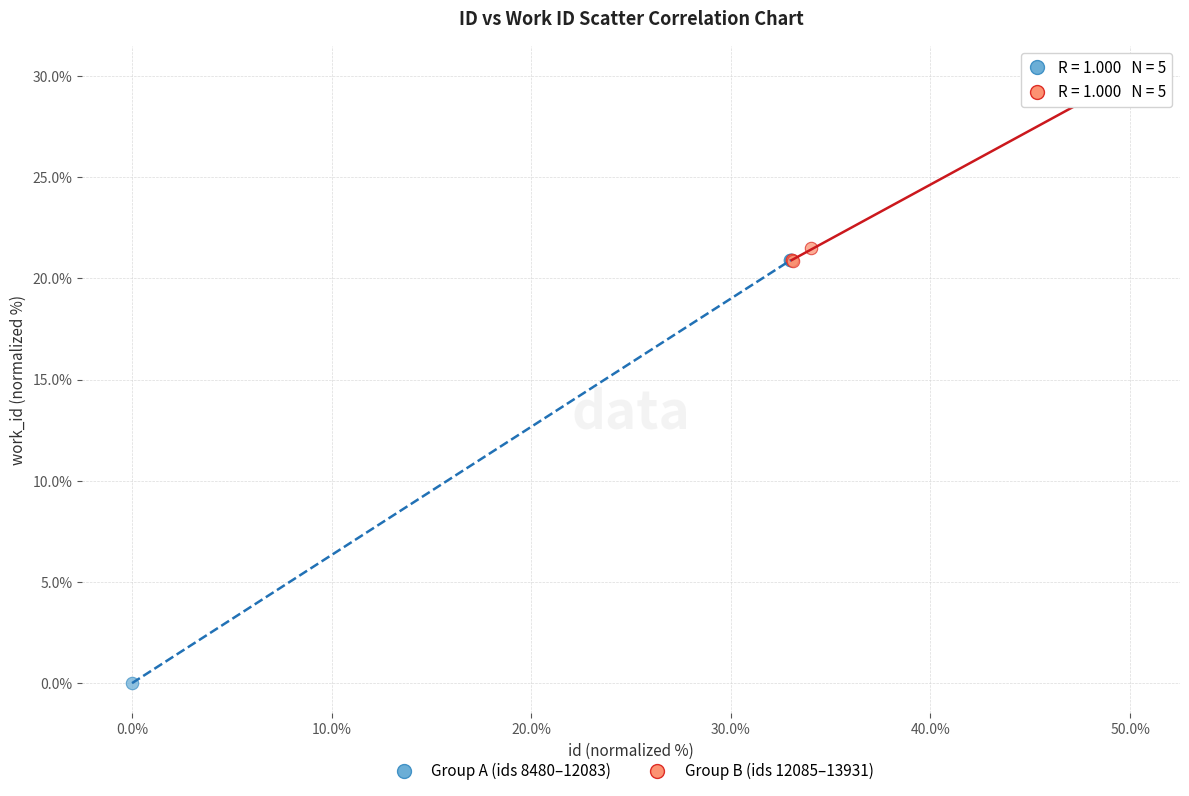

Which series reaches the maximum Y coordinate?

Group B (ids 12085–13931)